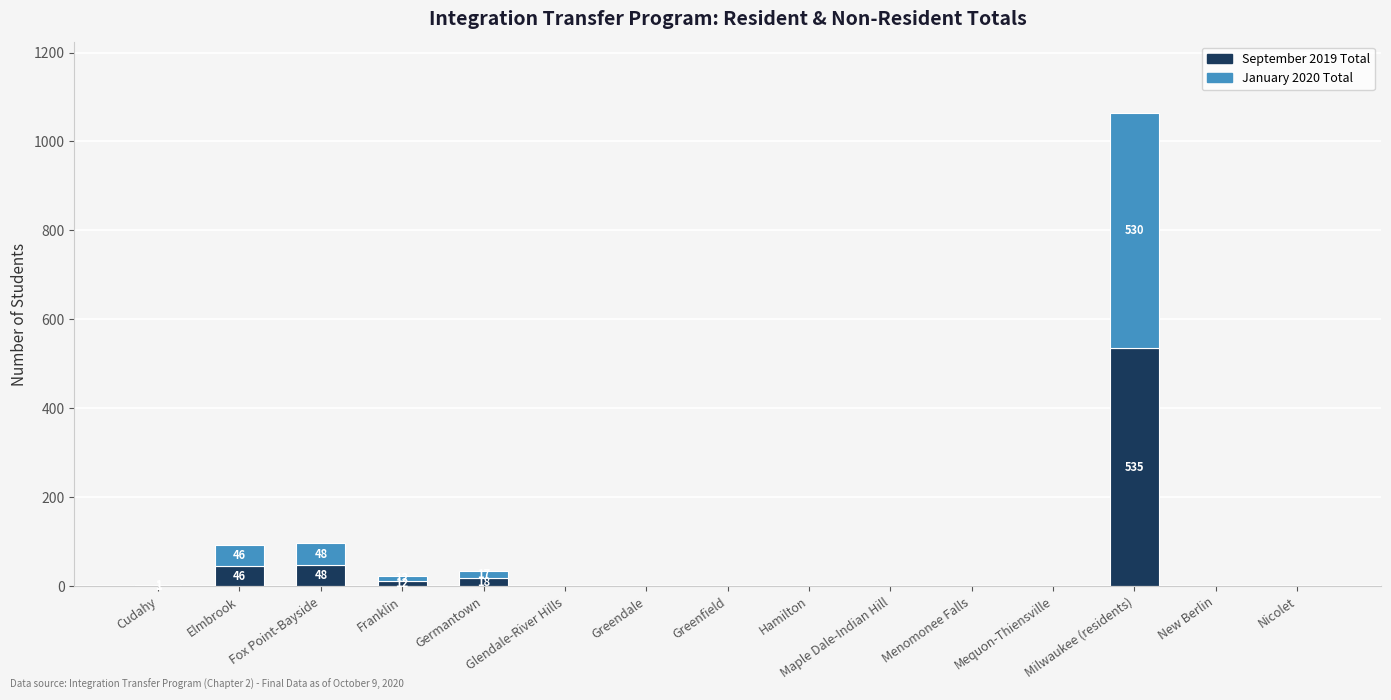

At which category is the sum across all series the highest?

Milwaukee (residents)